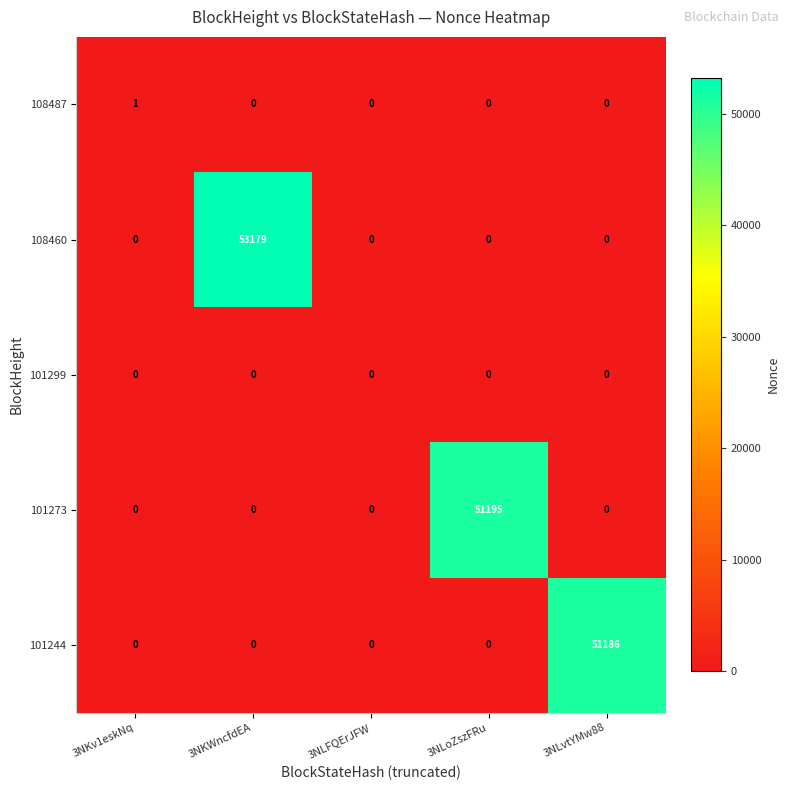

The value of 108460 at 3NLoZszFRu is 36543. True or false?

False